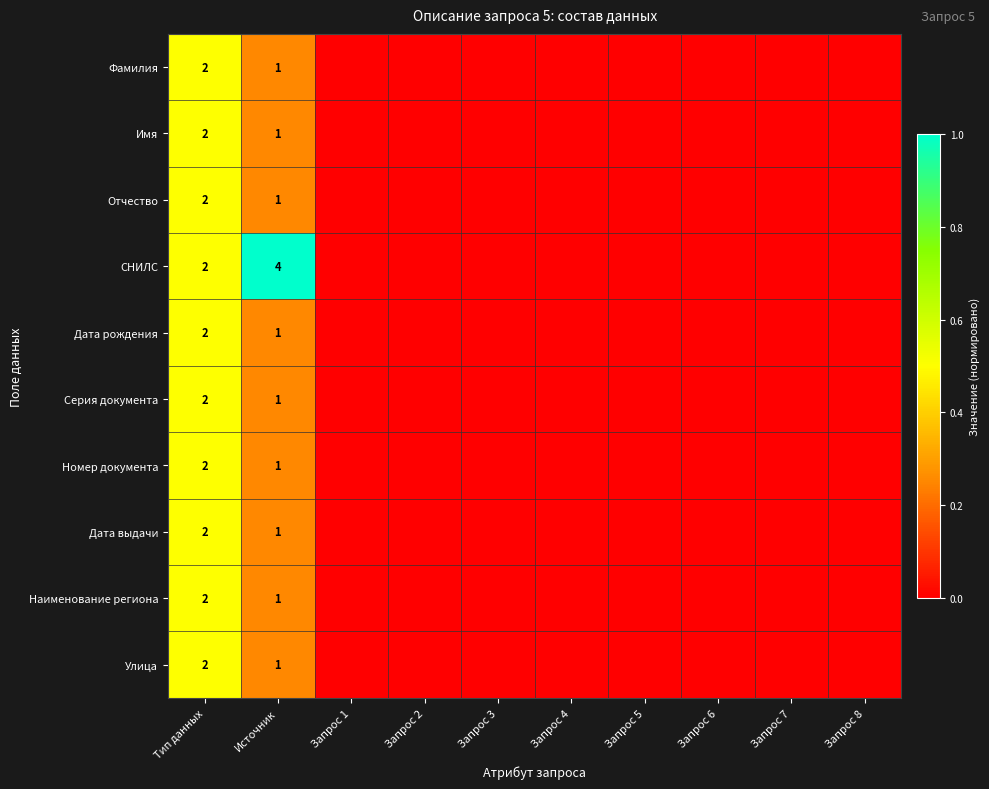

What is the difference between the second highest and minimum values in the Улица series?

0.2